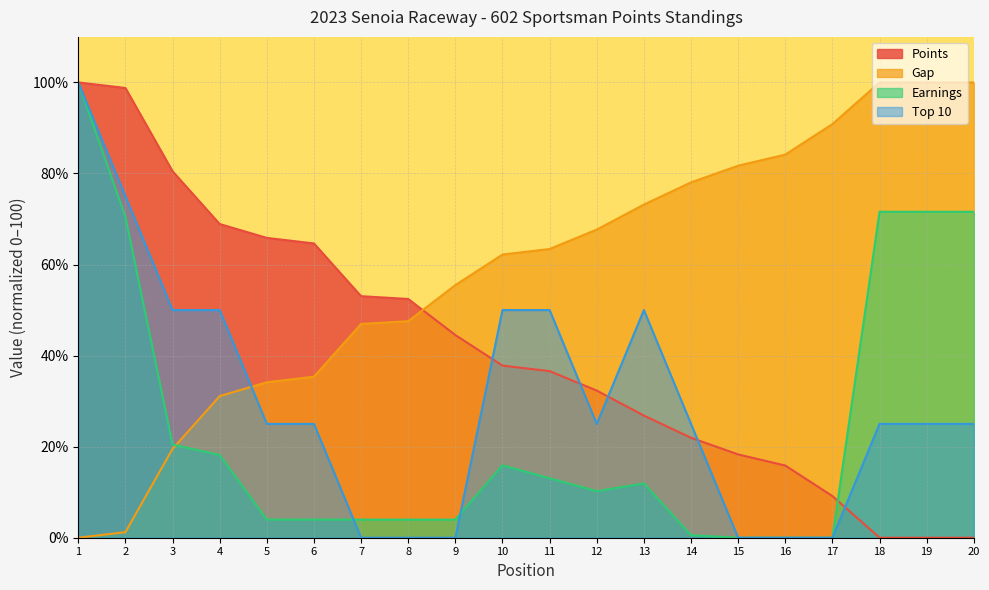

What are all the series names shown in the legend?

Points, Gap, Earnings, Top 10